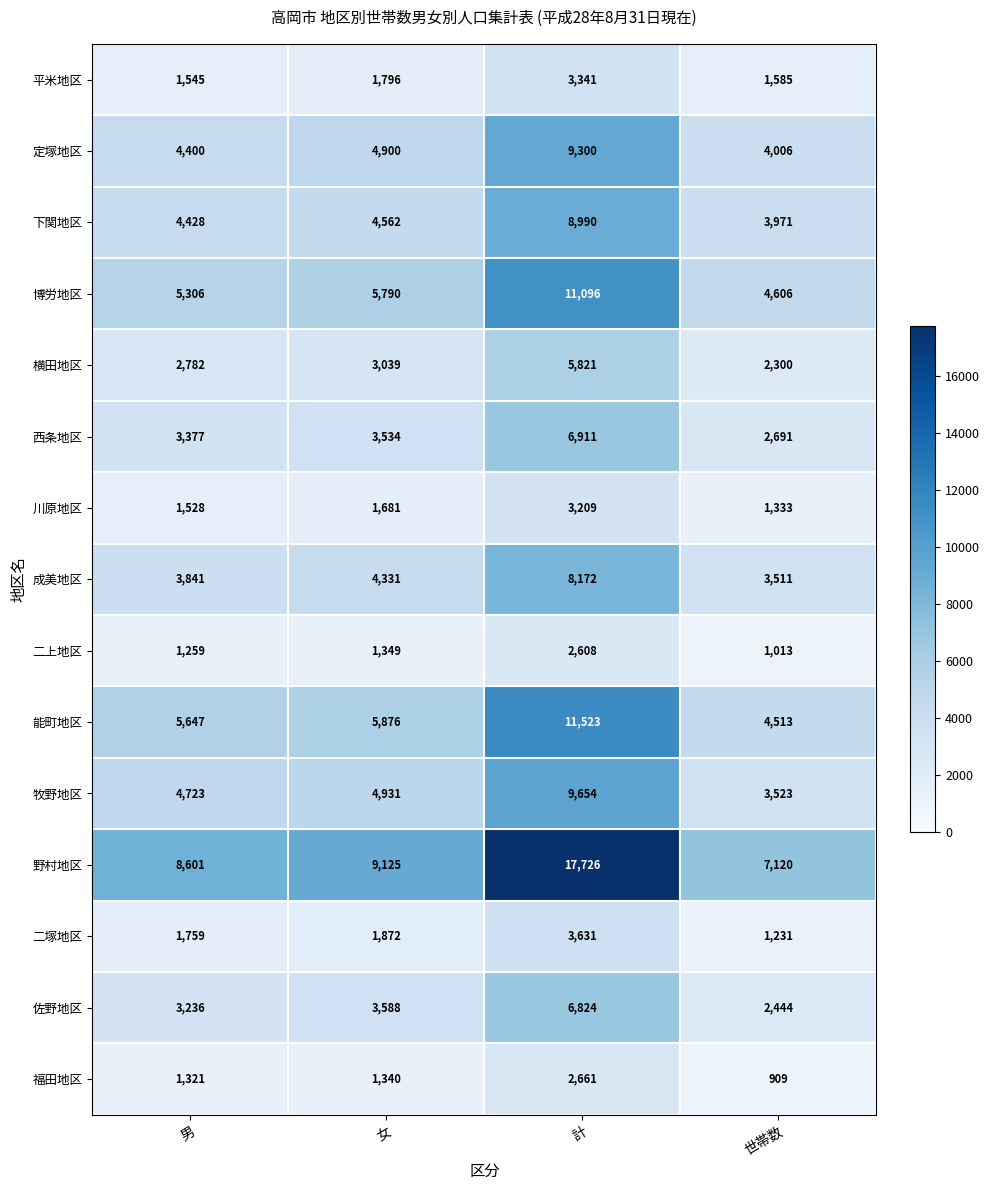

How many series are shown in this chart?

15